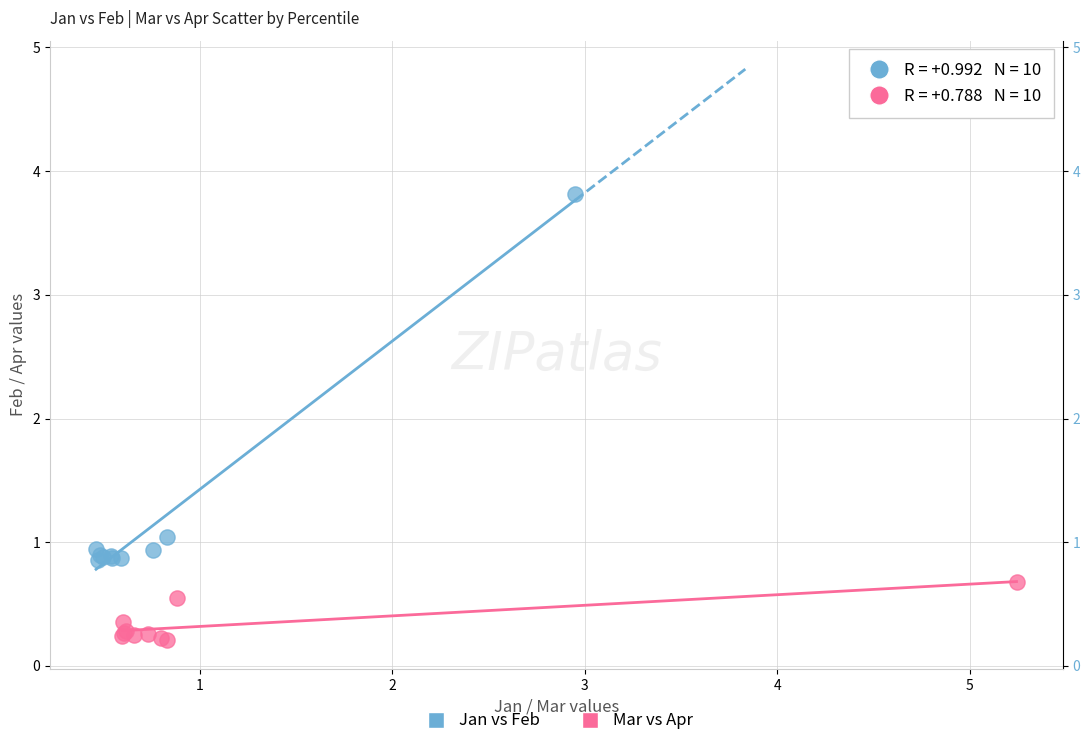

Which series contains the highest Y value?

Jan vs Feb